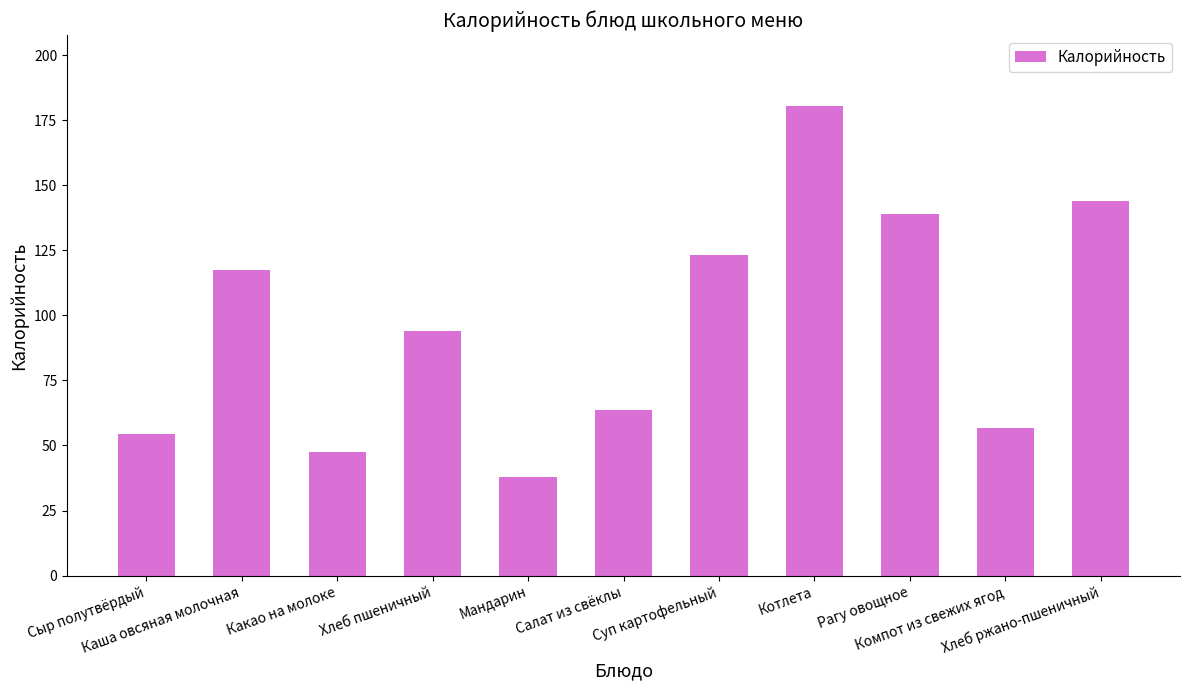

Are the bars grouped side by side (vs. stacked)?

No